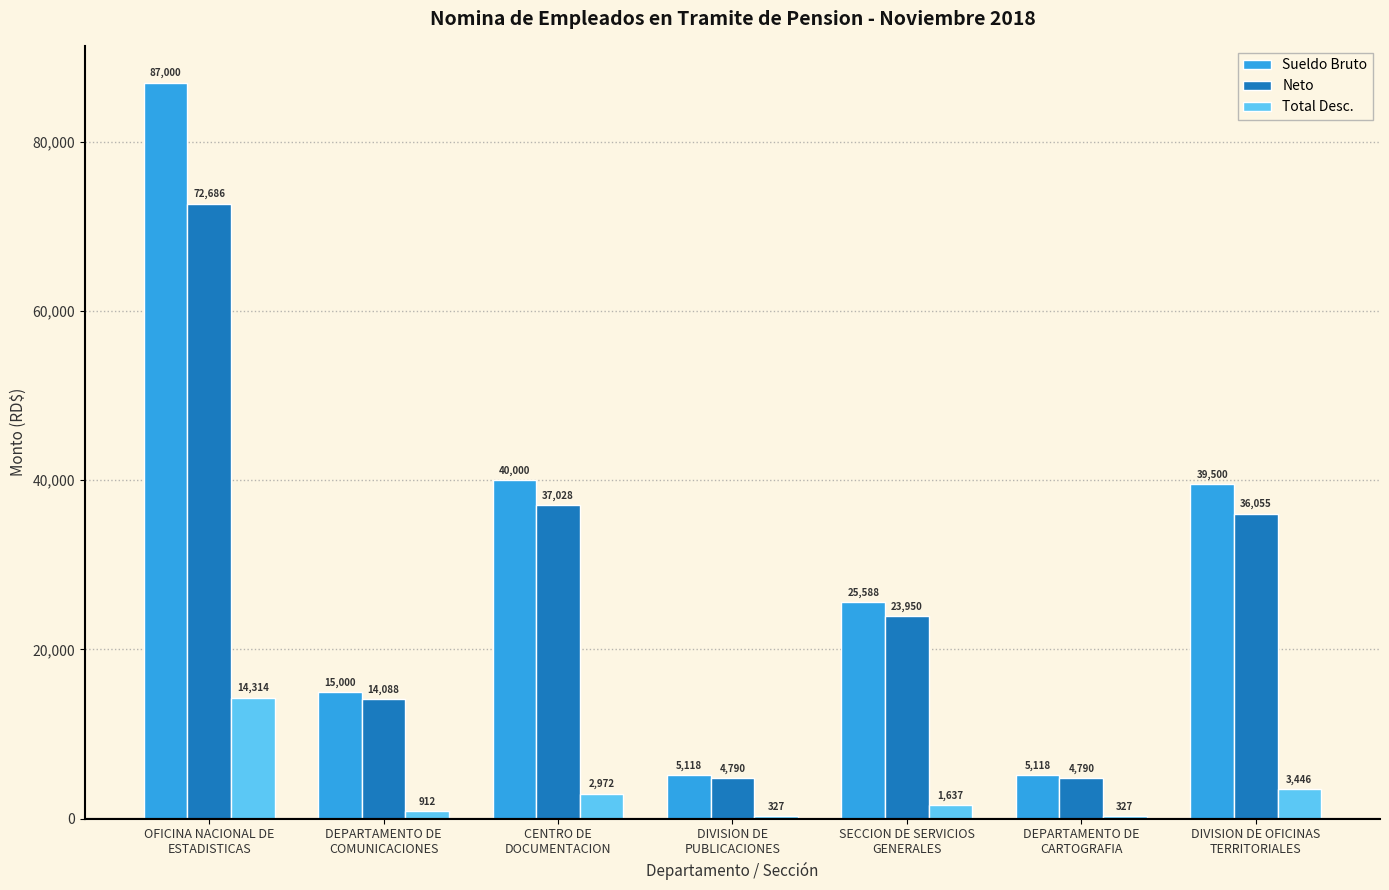

What is the difference between the Total Desc. values at DIVISION DE
PUBLICACIONES and OFICINA NACIONAL DE
ESTADISTICAS?

13986.7